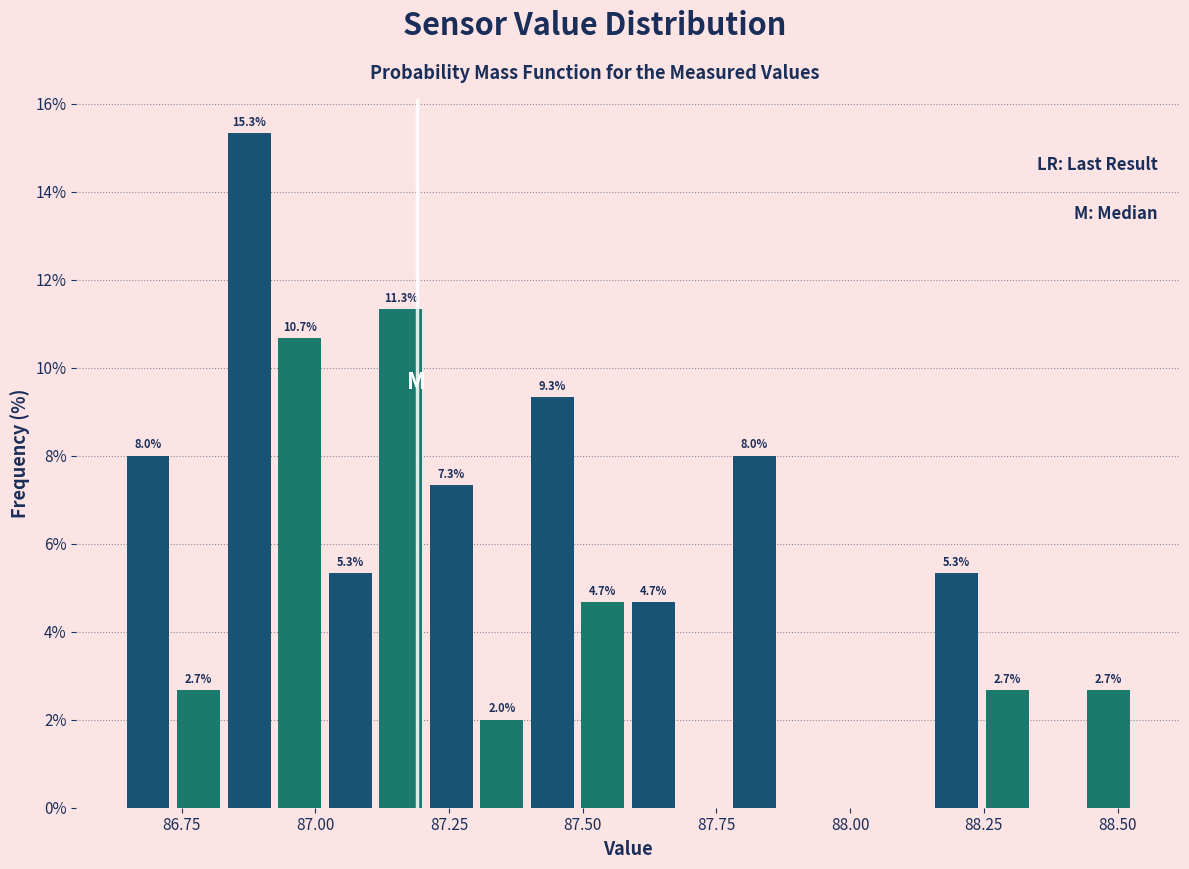

Read against the x-axis, roughly where is the centre of the tallest bar?

86.90